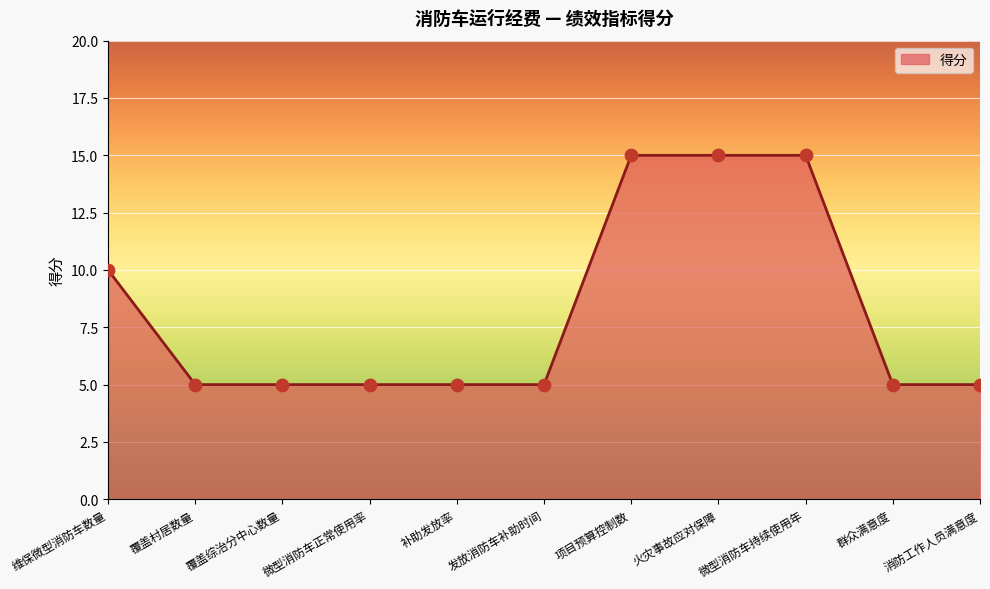

Which has a higher value, 火灾事故应对保障 or 覆盖综治分中心数量?

火灾事故应对保障